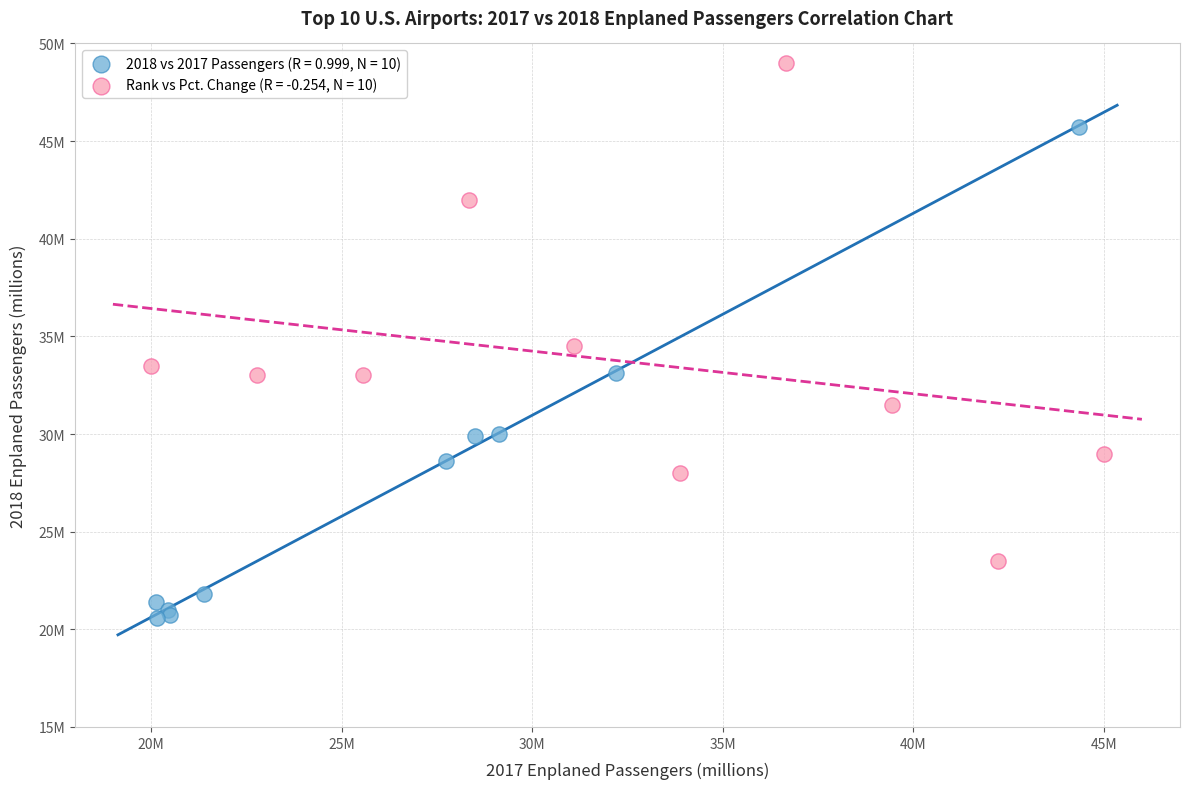

What are all the series names shown in the legend?

2018 vs 2017 Passengers (R = 0.999, N = 10), Rank vs Pct. Change (R = -0.254, N = 10)